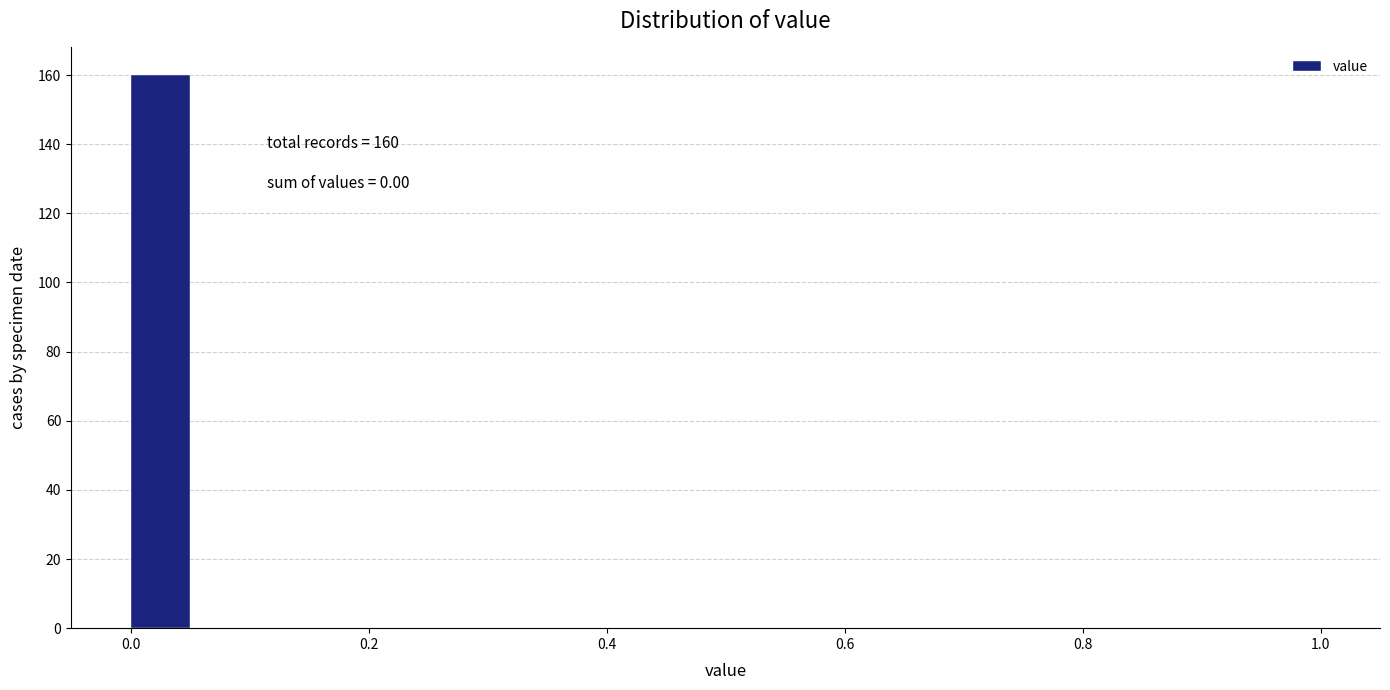

Read against the x-axis, roughly where is the centre of the tallest bar?

0.02